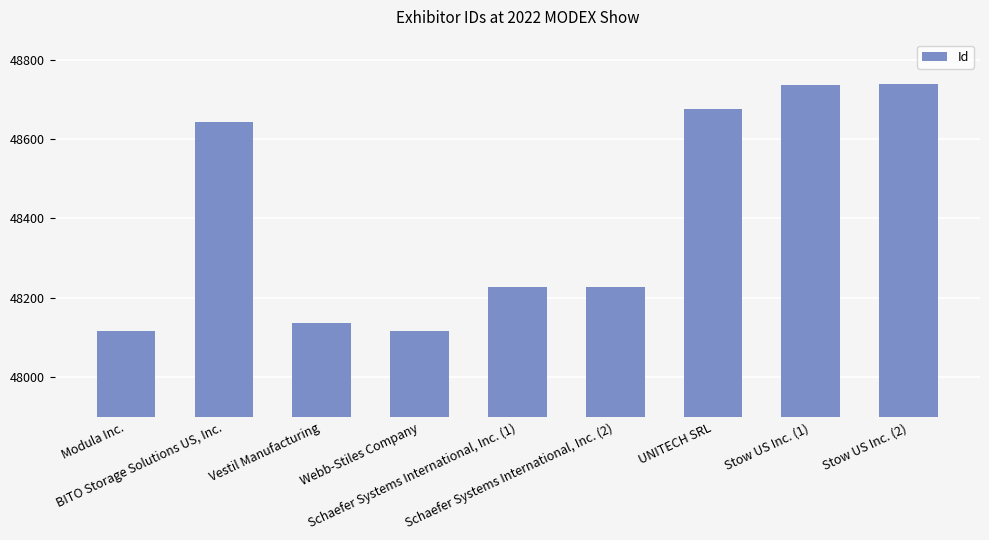

What is the value of the 1st bar from the left?

48117